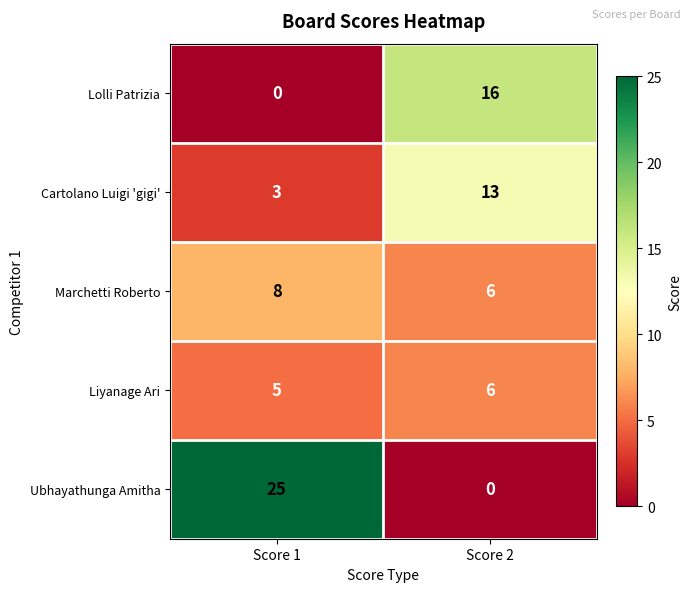

The value of Marchetti Roberto at Score 2 is 2. True or false?

False